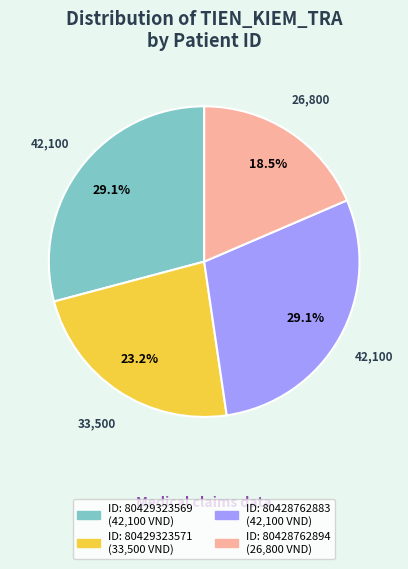

Does any single category account for the majority?

No